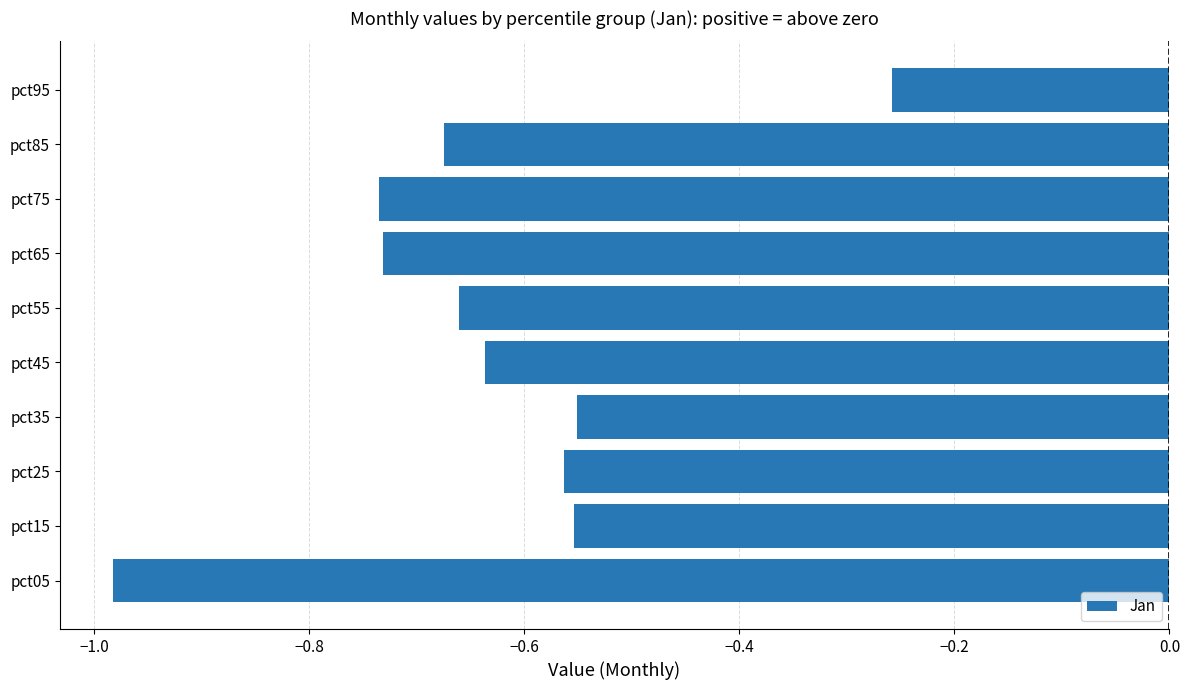

Is it true that the value at pct75 is -0.3?

False